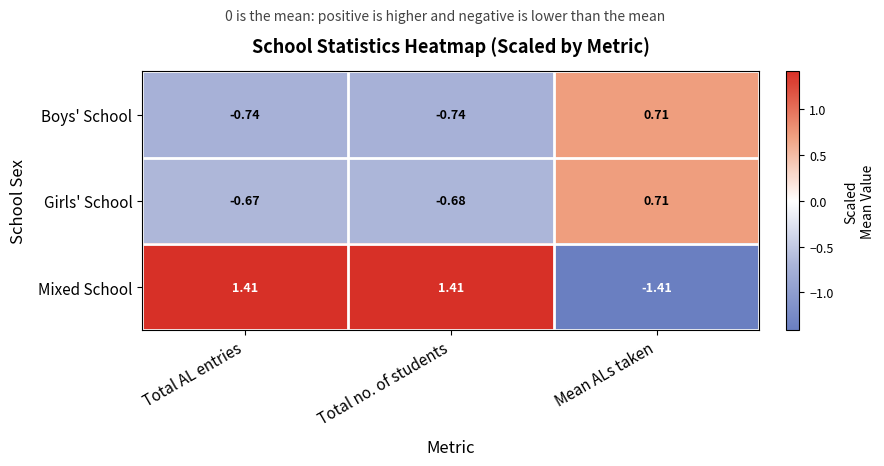

At which category is the sum across all series the highest?

Mean ALs taken